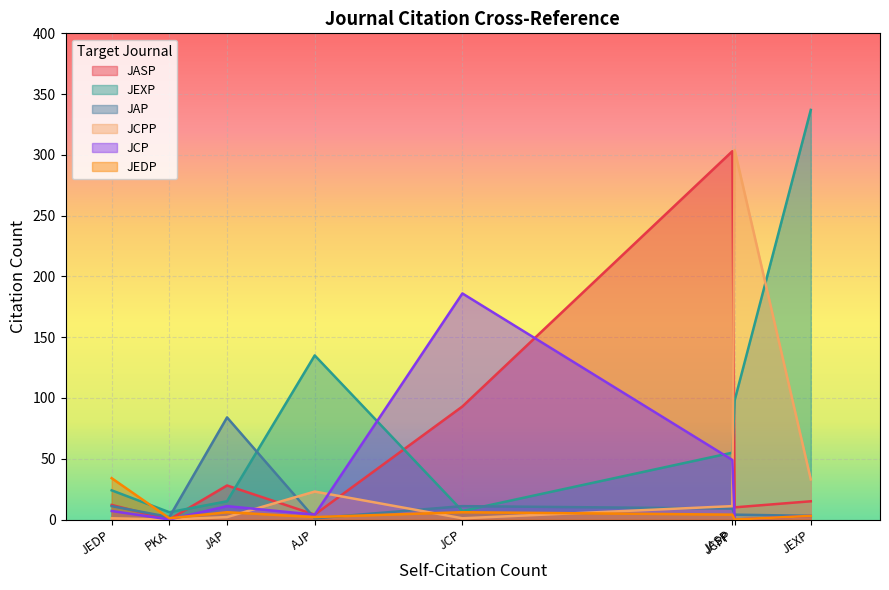

What is the sum of all JEXP values?

677